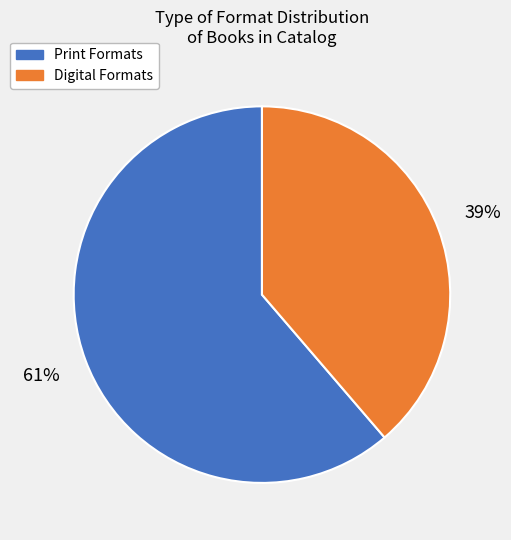

Is there any slice that represents more than half of the pie?

Yes